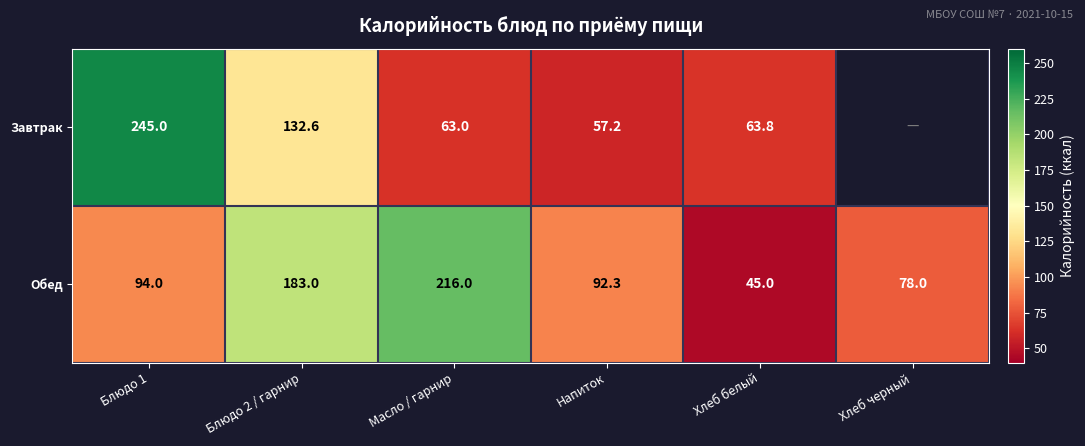

Read the Обед value at Блюдо 1.

94.0